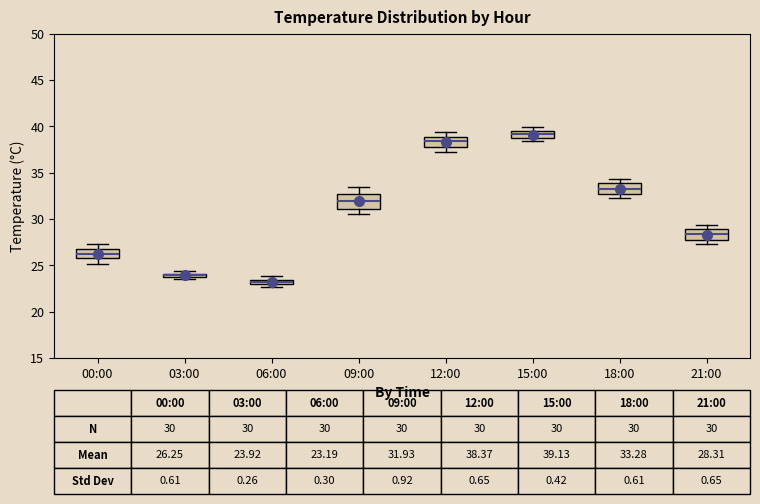

Which box has the highest median line?

15:00